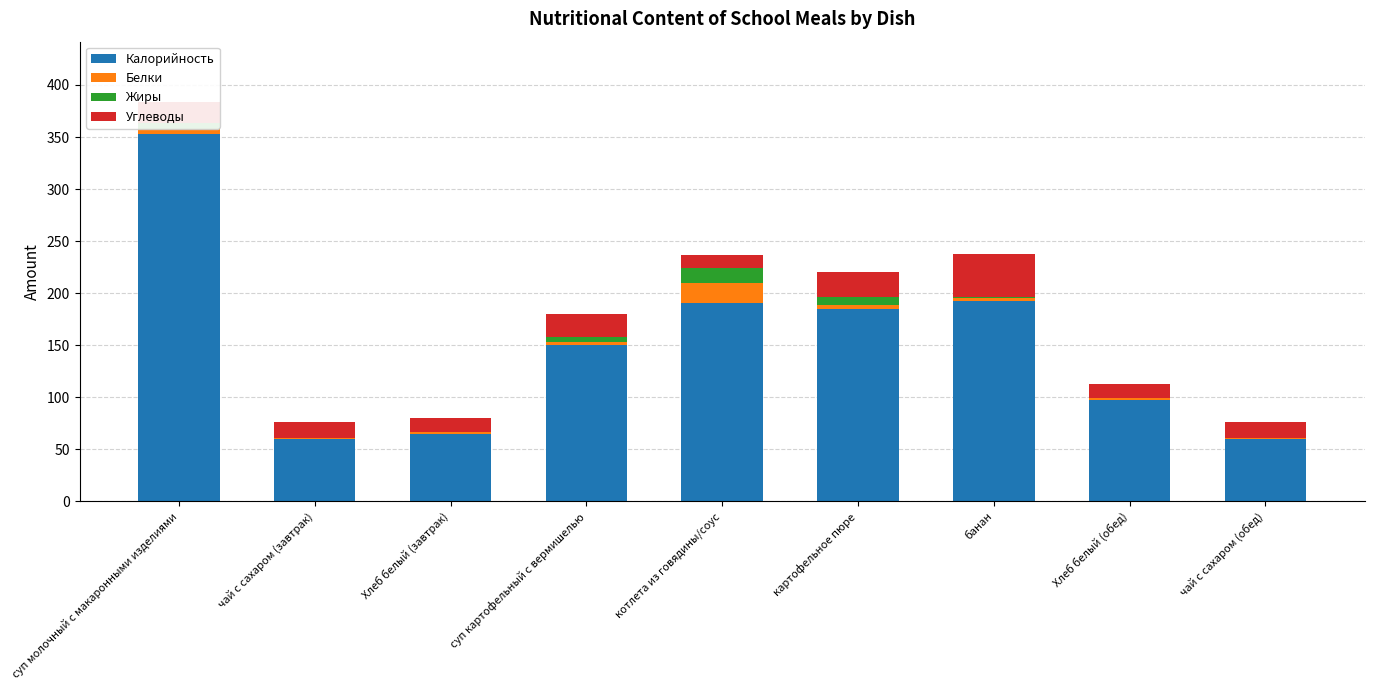

Are the bars grouped side by side (vs. stacked)?

No